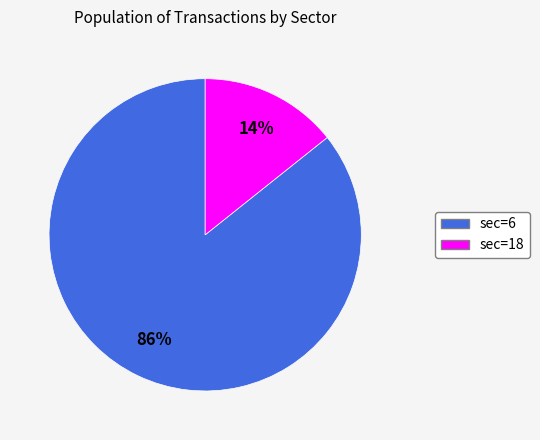

To the nearest percent, what is the average slice percentage?

50%